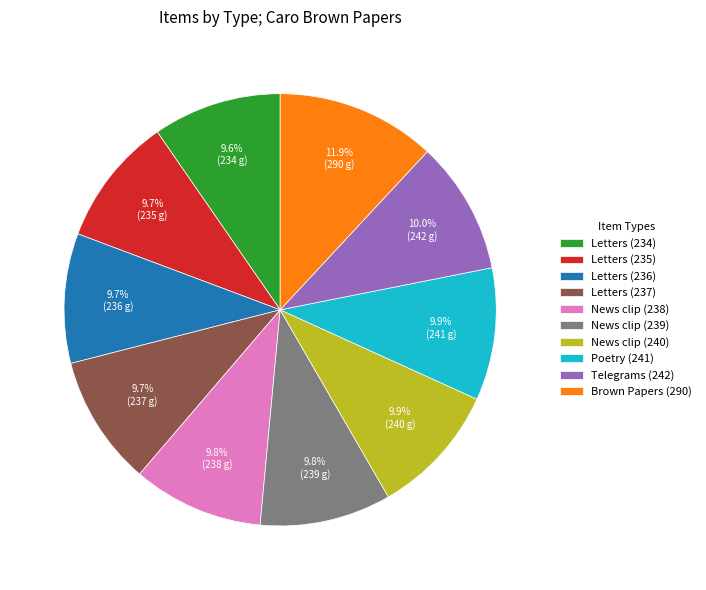

Which has a higher value, Brown Papers (290) or Letters (237)?

Brown Papers (290)